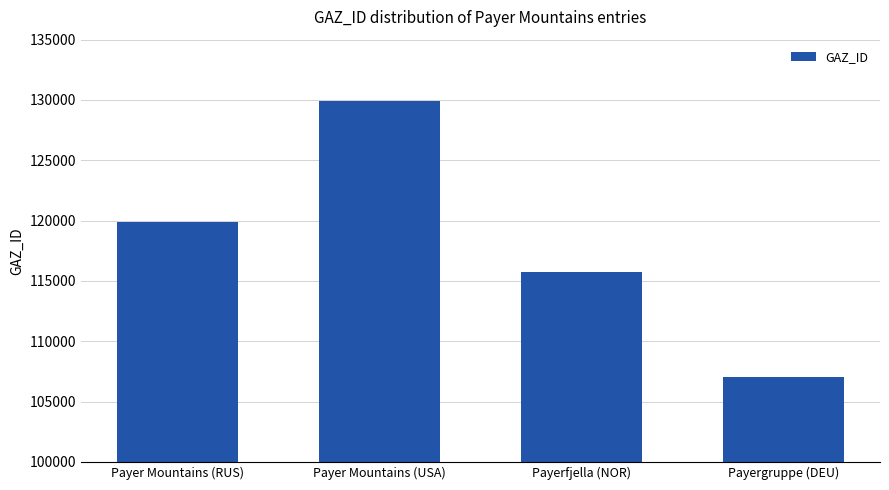

Are the bars grouped side by side (vs. stacked)?

No